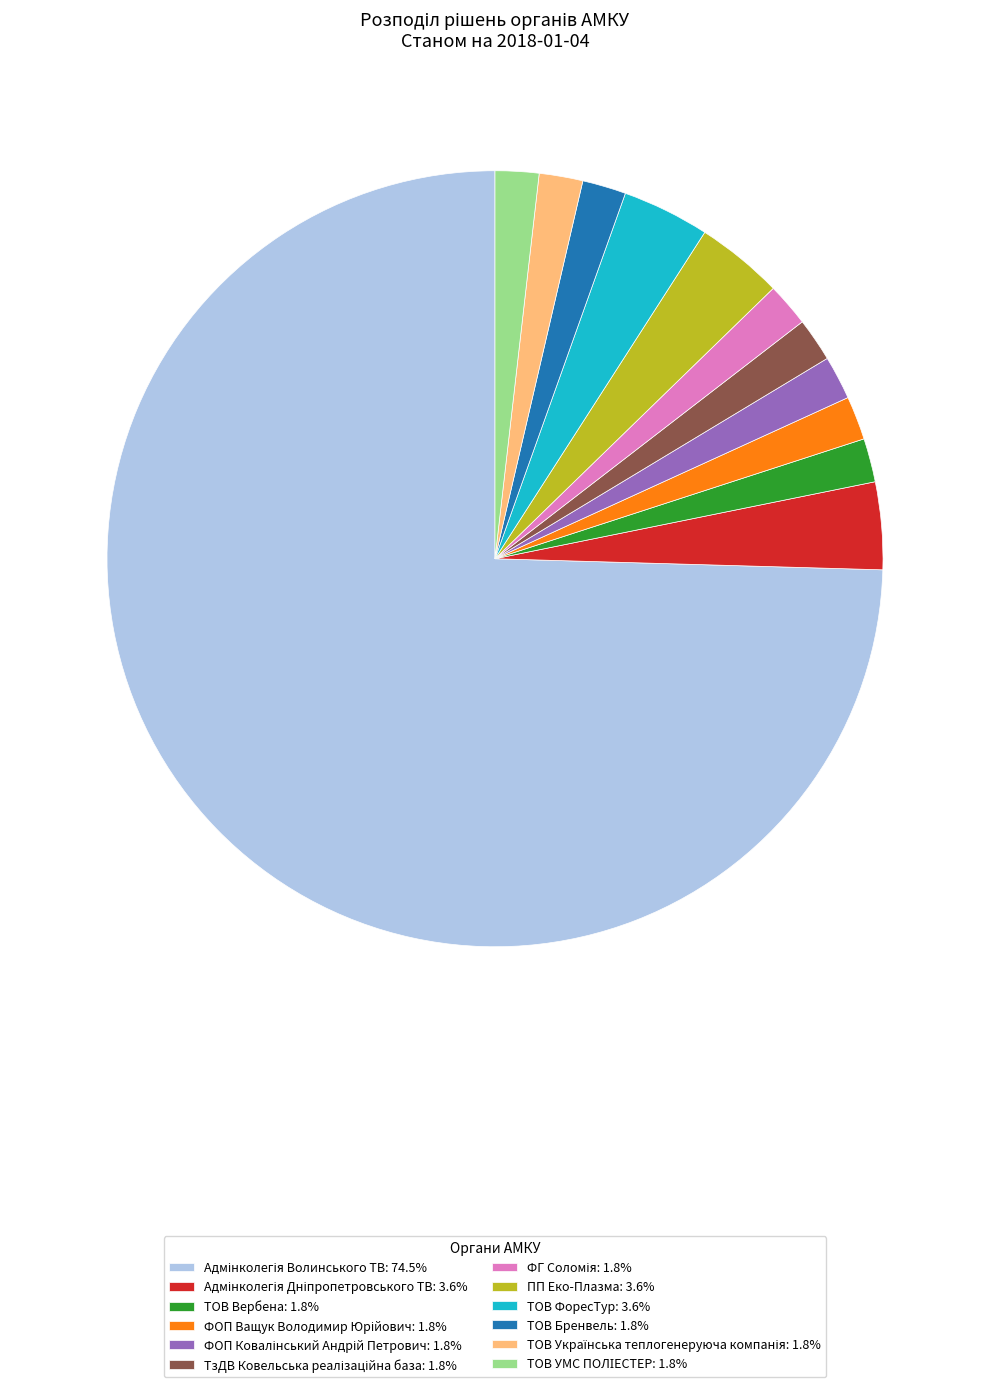

Is there a majority slice in this chart?

Yes